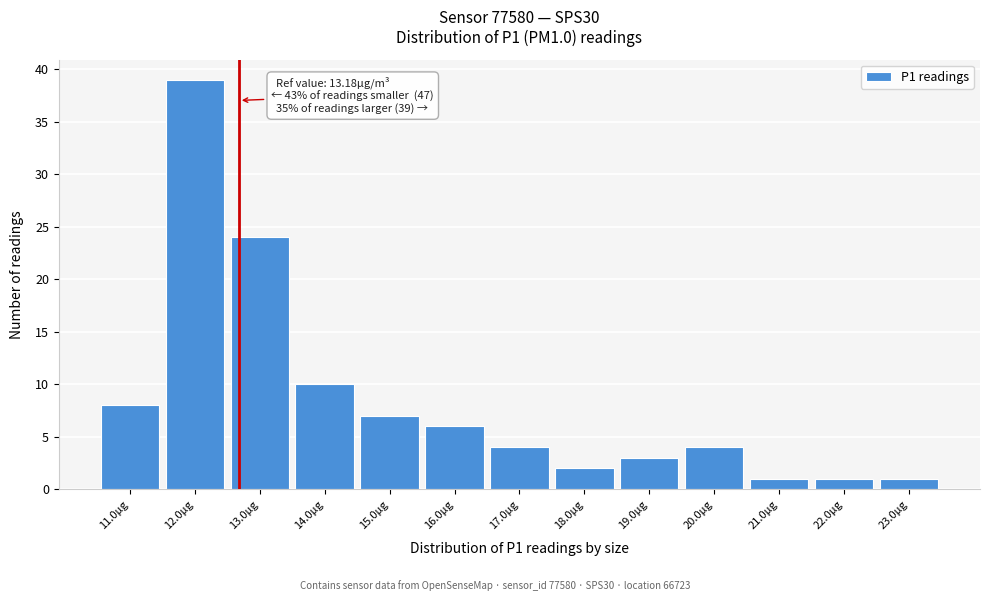

Reading right to left, transcribe all the data shown in this chart.

23.0µg=1	22.0µg=1	21.0µg=1	20.0µg=4	19.0µg=3	18.0µg=2	17.0µg=4	16.0µg=6	15.0µg=7	14.0µg=10	13.0µg=24	12.0µg=39	11.0µg=8